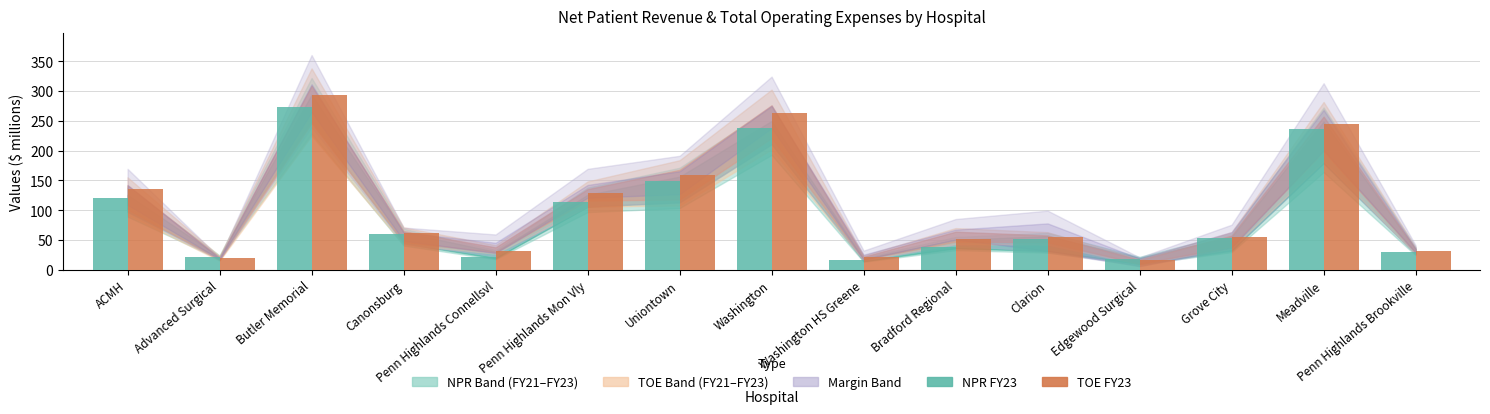

What is the difference between the highest and lowest values at Meadville?

8